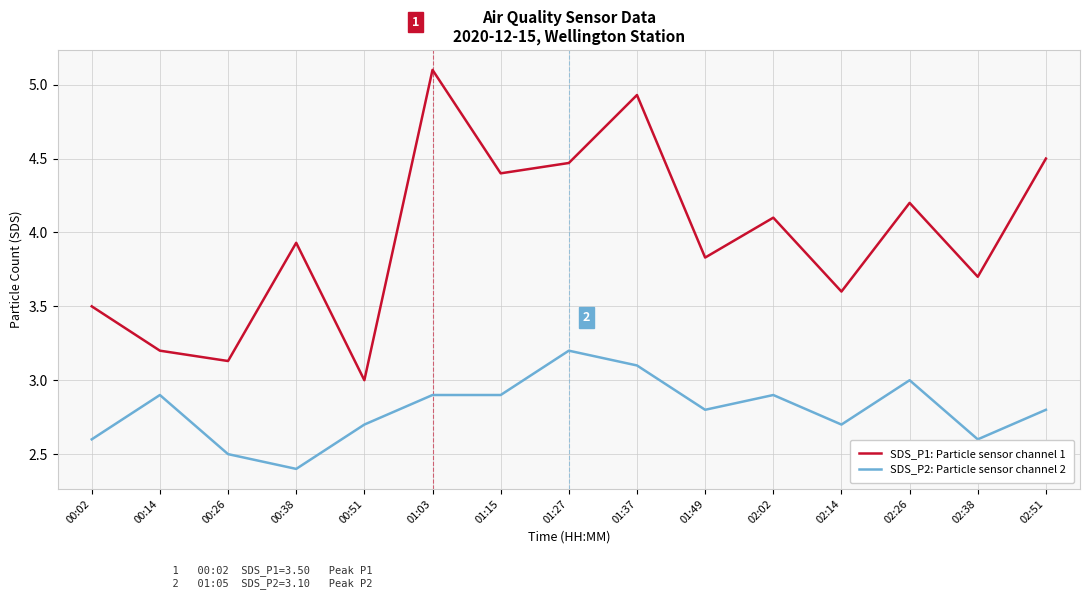

At 00:02, list the series in order from largest to smallest.

SDS_P1: Particle sensor channel 1, SDS_P2: Particle sensor channel 2